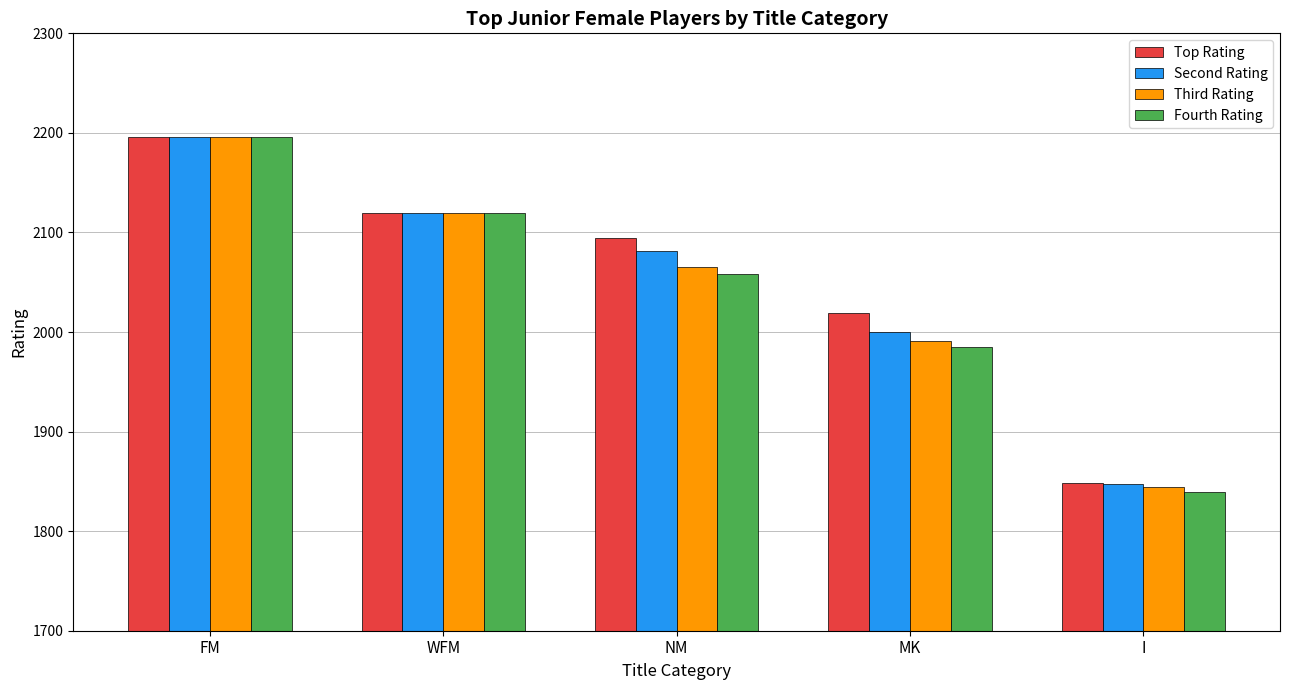

List the series in order of their overall mean, highest first.

Top Rating, Second Rating, Third Rating, Fourth Rating